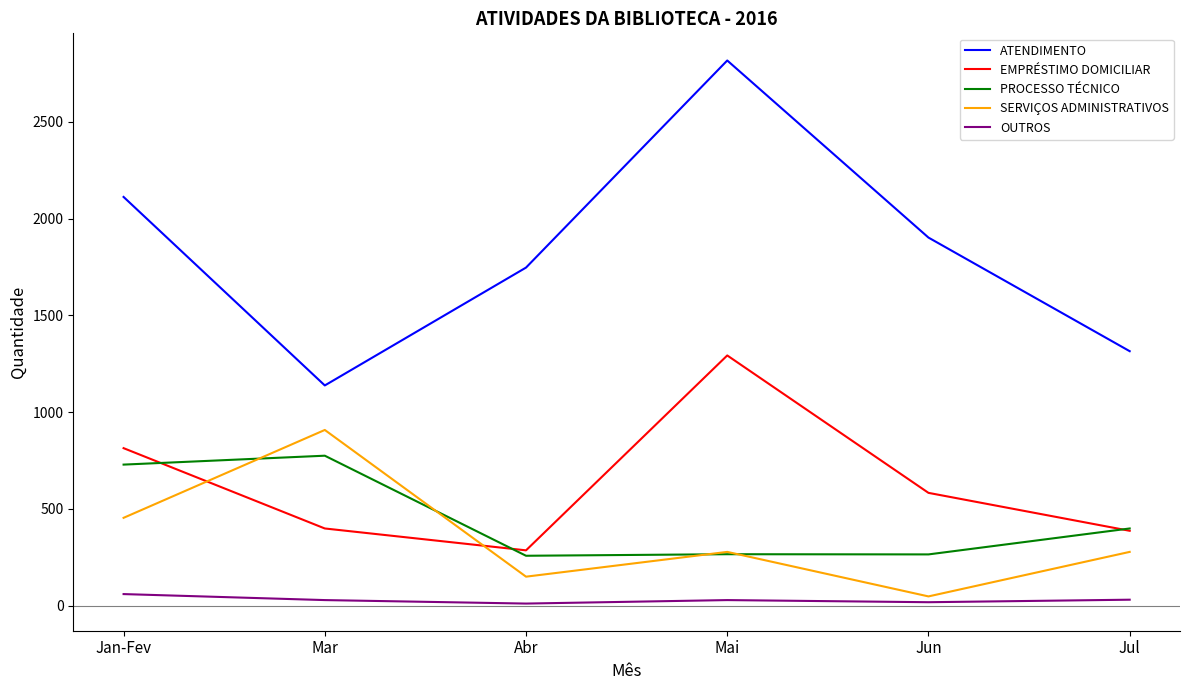

What position from the left is Jul?

6